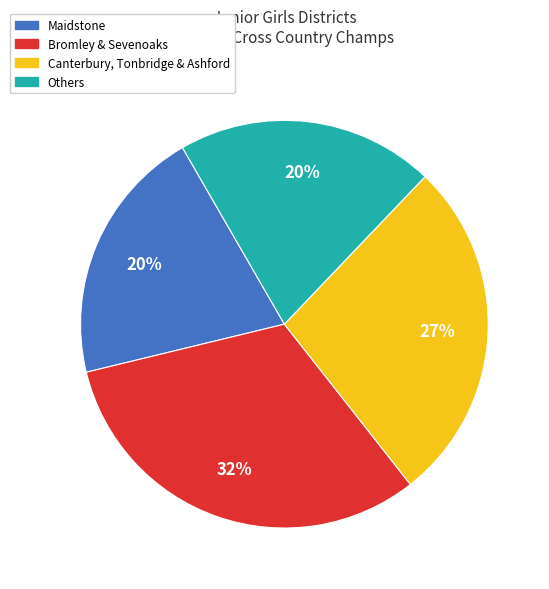

To the nearest percent, what is the average slice percentage?

25%